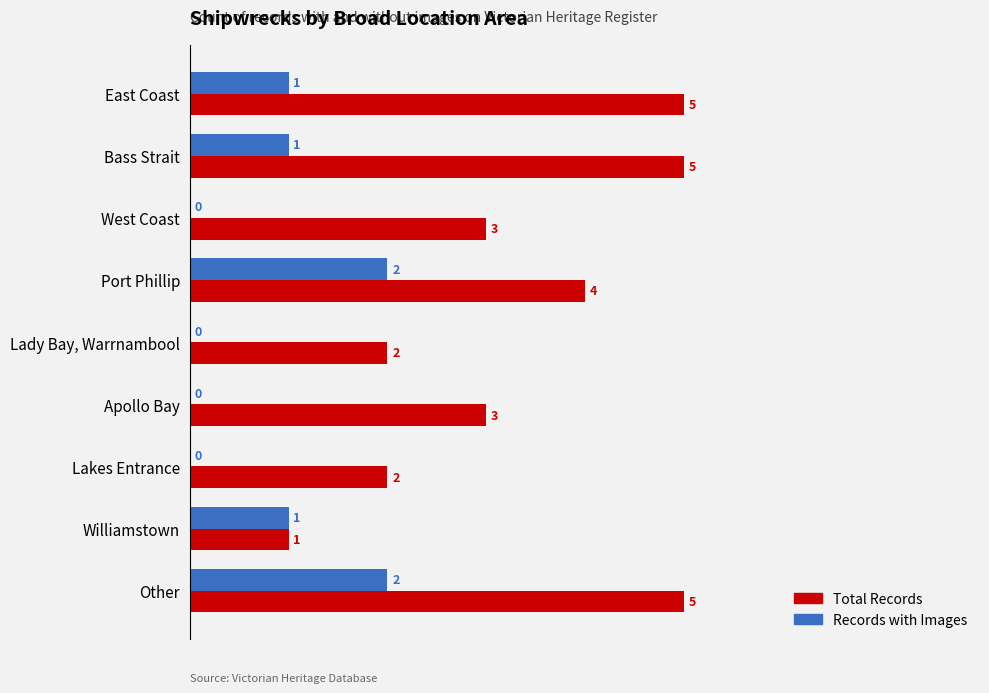

How many values in Records with Images are above zero?

5